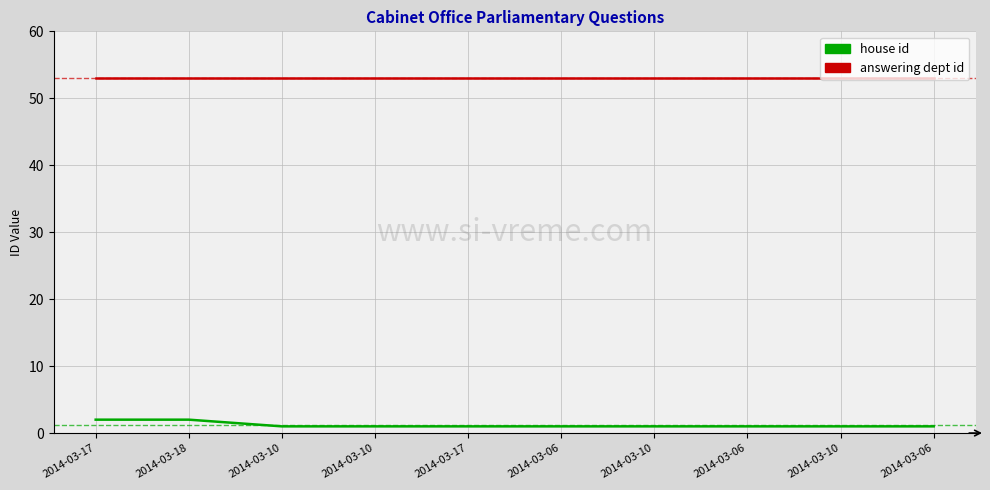

What are all the series names shown in the legend?

house id, answering dept id